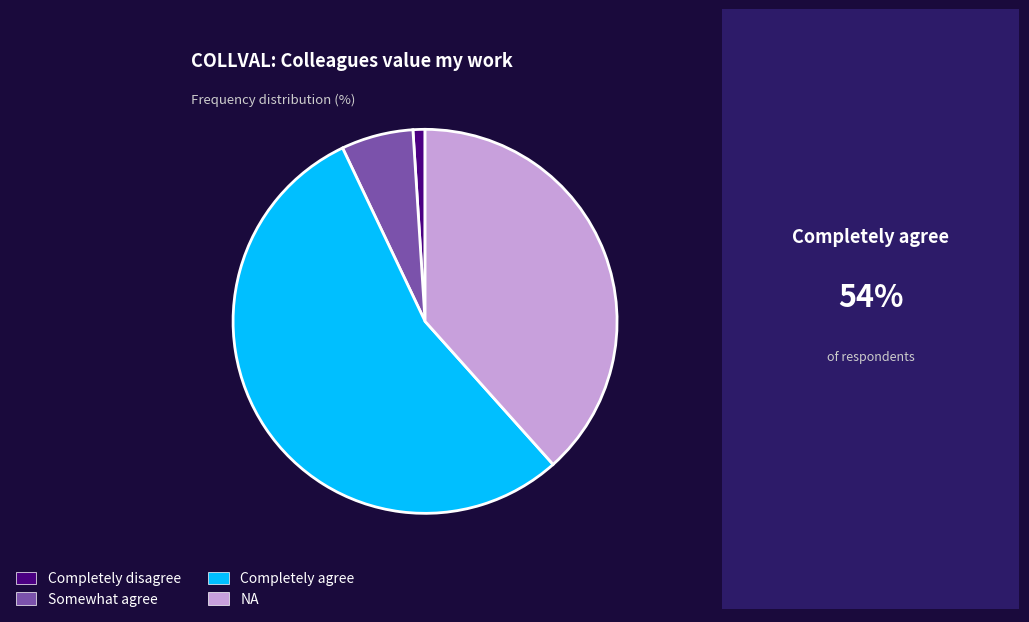

Combined, do Completely disagree and Completely agree account for over 50%?

Yes